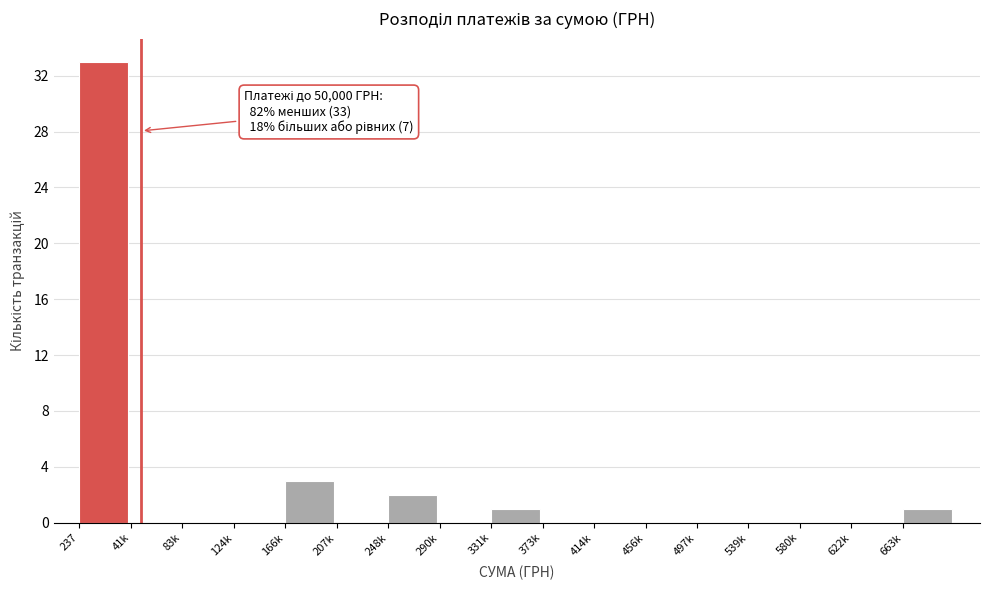

Reading left to right, list all the values displayed in this chart.

237=33	41k=0	83k=0	124k=0	166k=3	207k=0	248k=2	290k=0	331k=1	373k=0	414k=0	456k=0	497k=0	539k=0	580k=0	622k=0	663k=1